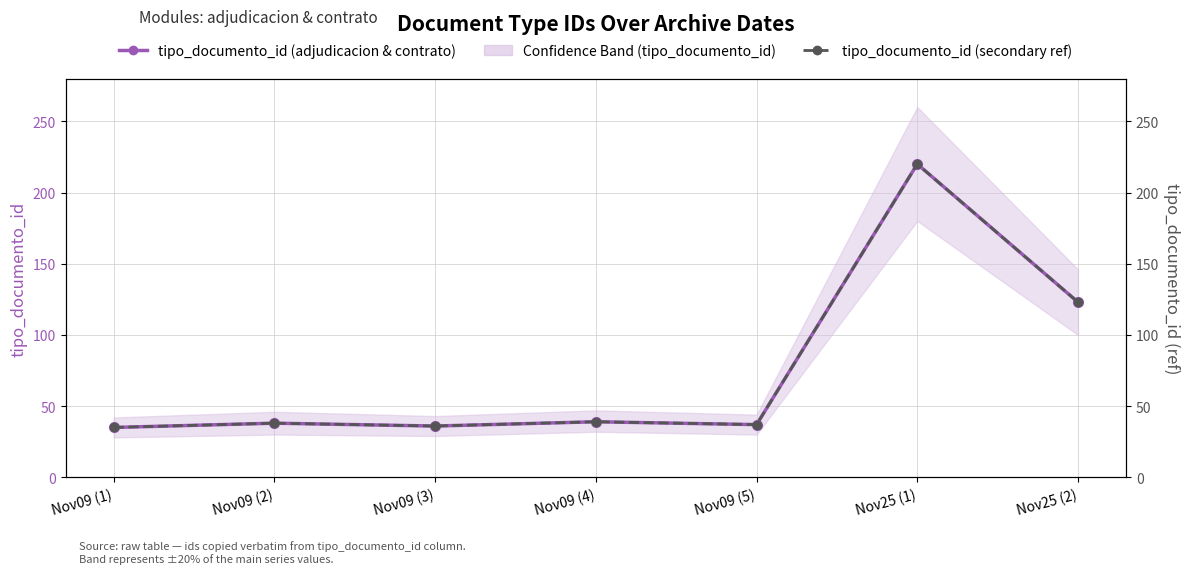

Which label corresponds to the largest value in the chart?

Nov25 (1)